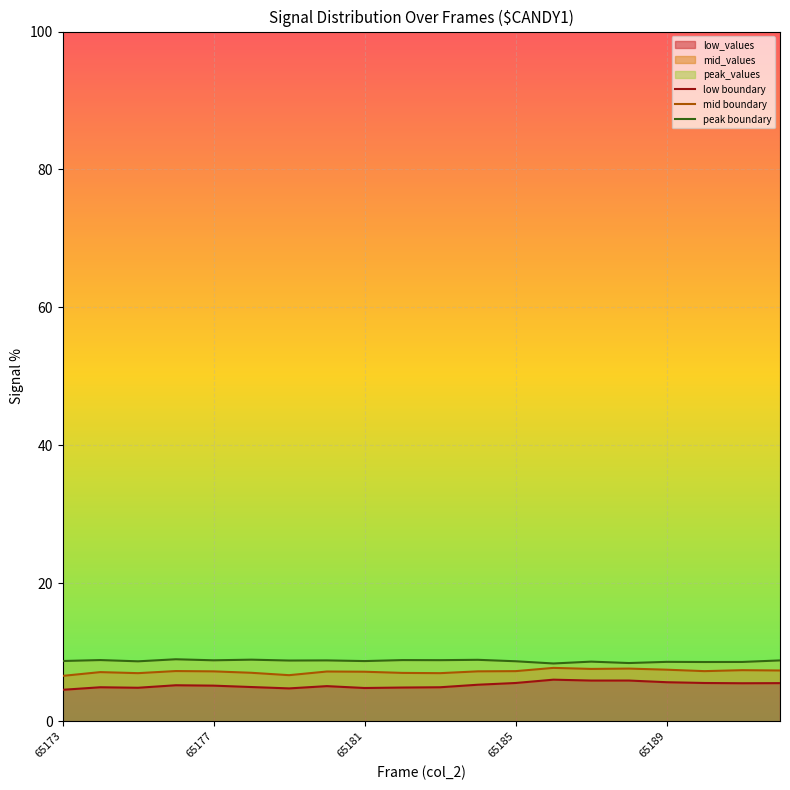

True or false: low boundary has a value of 9.5 at 15.

False